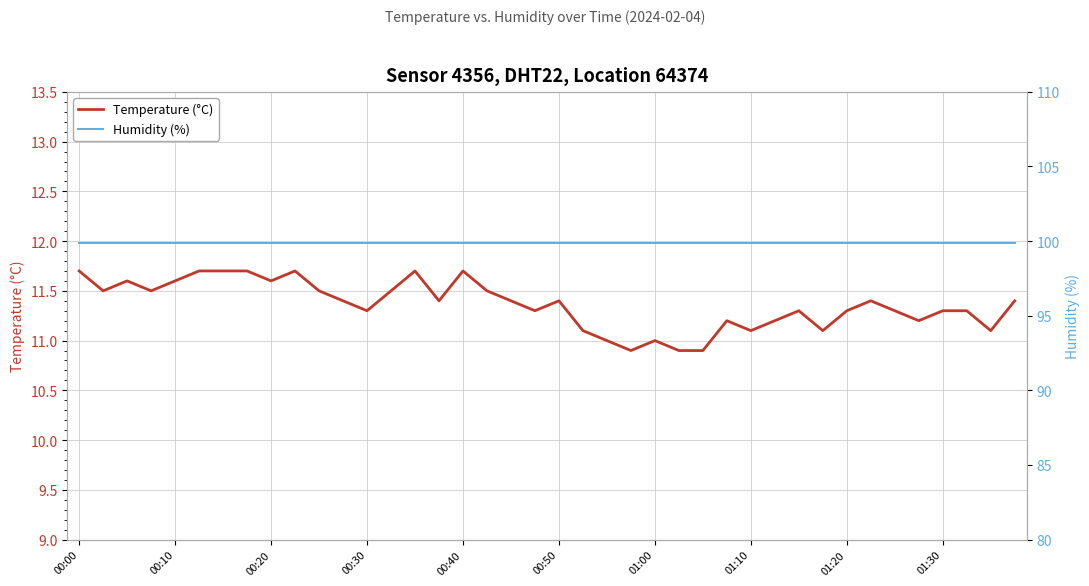

What are all the series names shown in the legend?

Temperature (°C), Humidity (%)